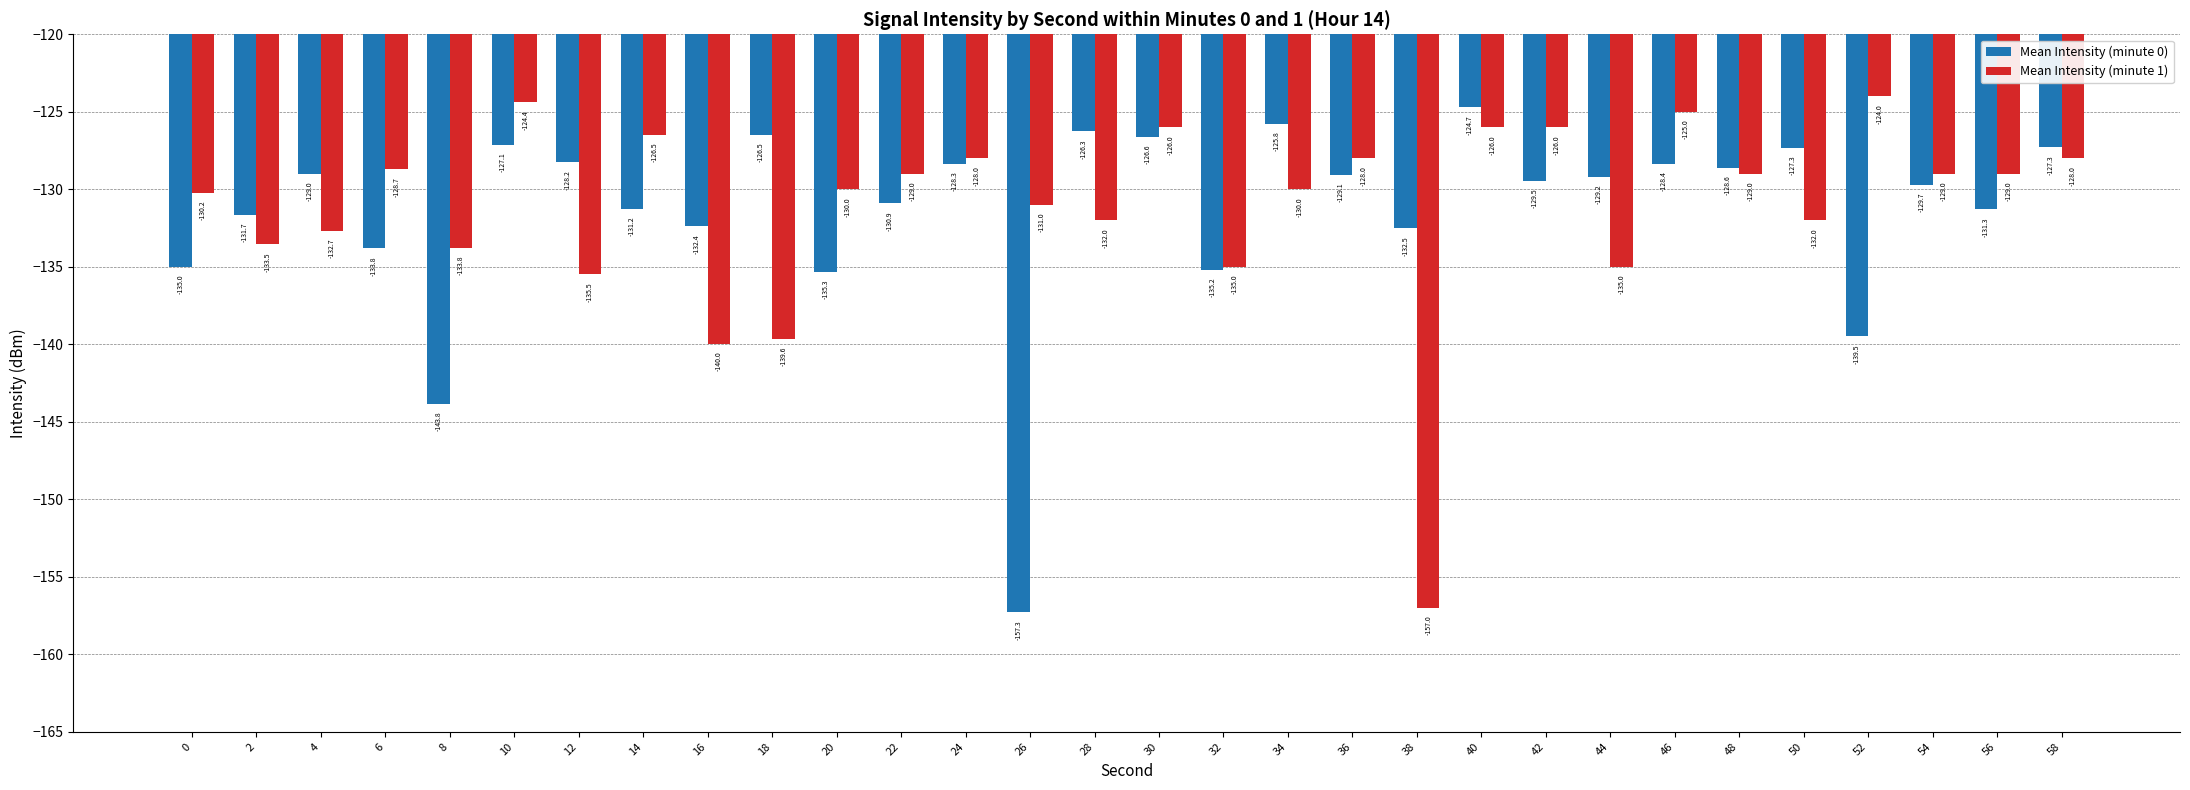

What is the difference between the maximum and minimum values in the Mean Intensity (minute 0) series?

32.6